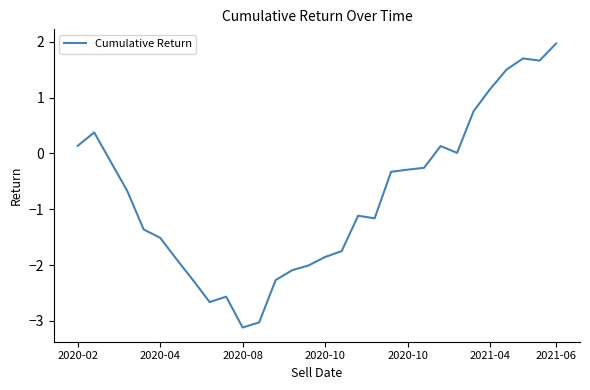

What is the maximum value shown in the chart?

2.0